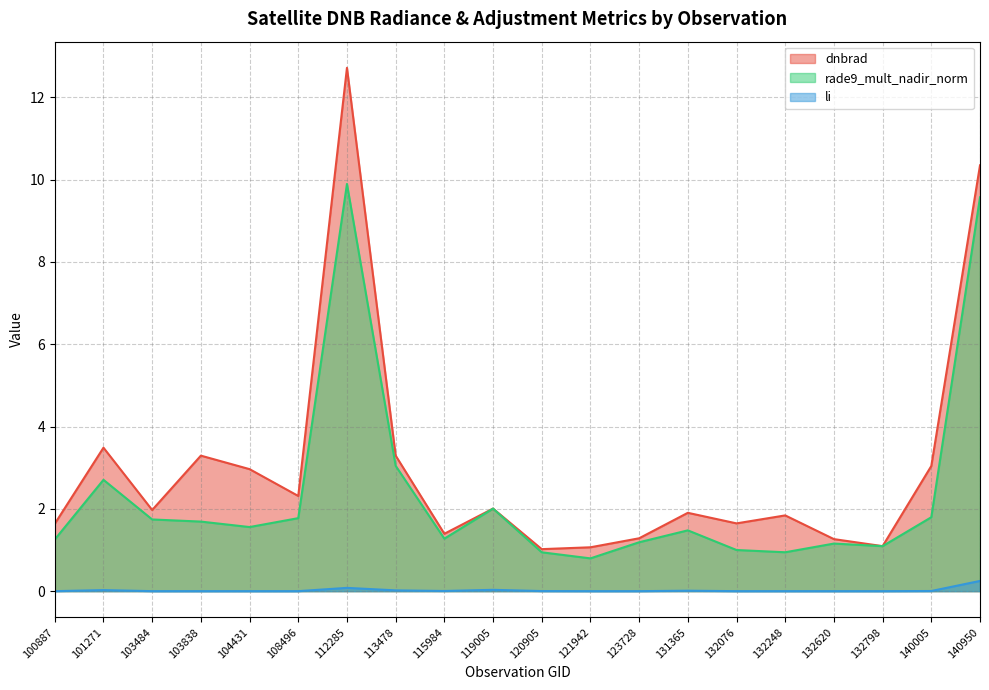

Does the chart display data point markers on the line(s)?

No